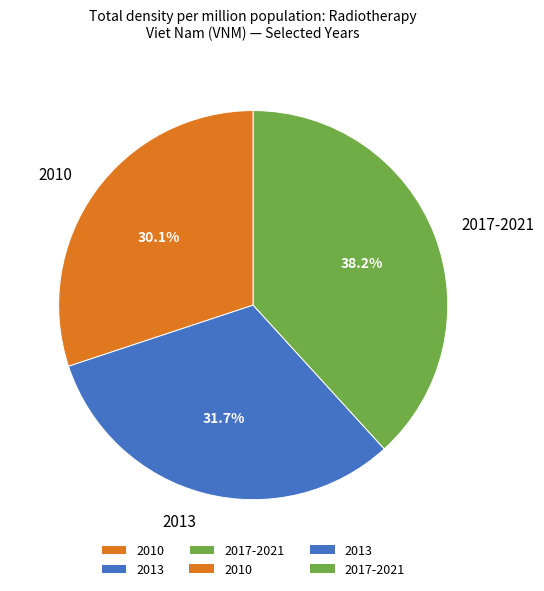

How much of the chart is everything except 2013?

68.3%